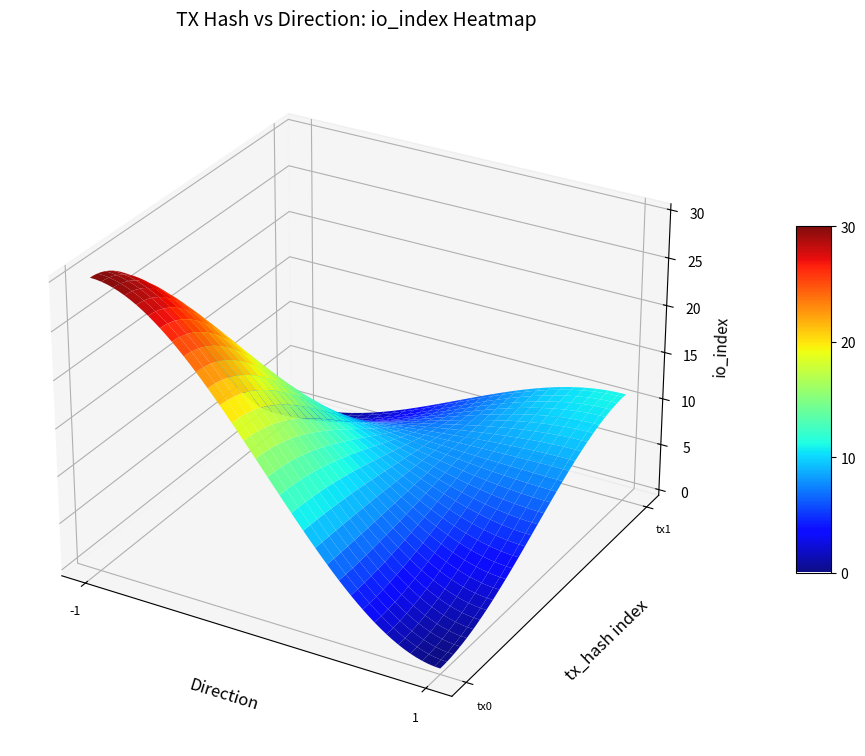

At how many categories does at least one series exceed 20?

1